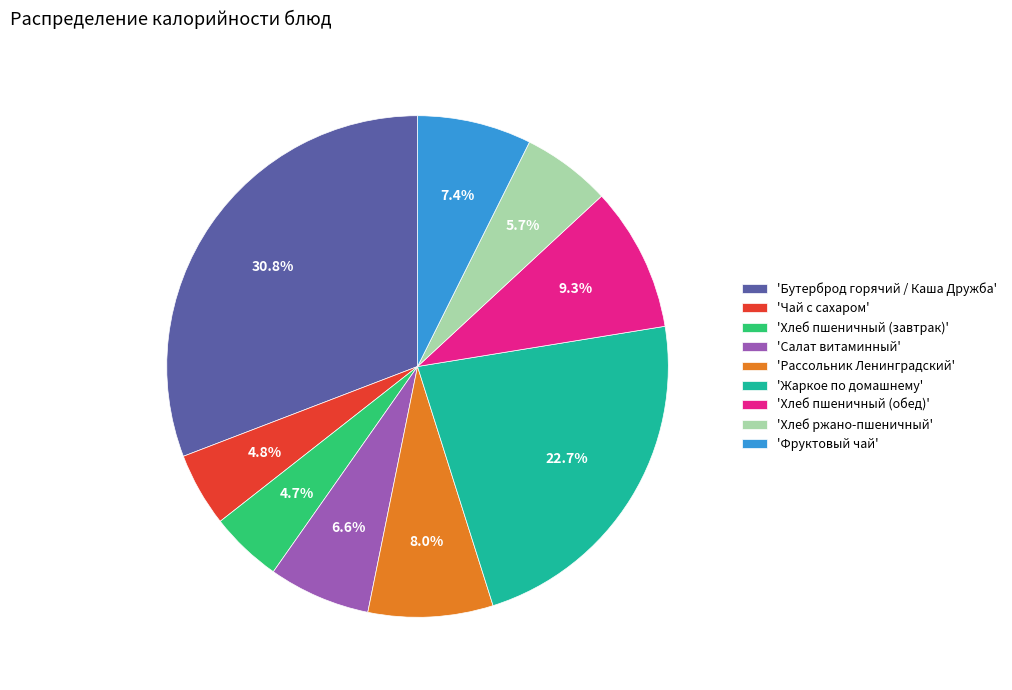

Between 'Рассольник Ленинградский' and 'Хлеб пшеничный (обед)', which is larger?

'Хлеб пшеничный (обед)'